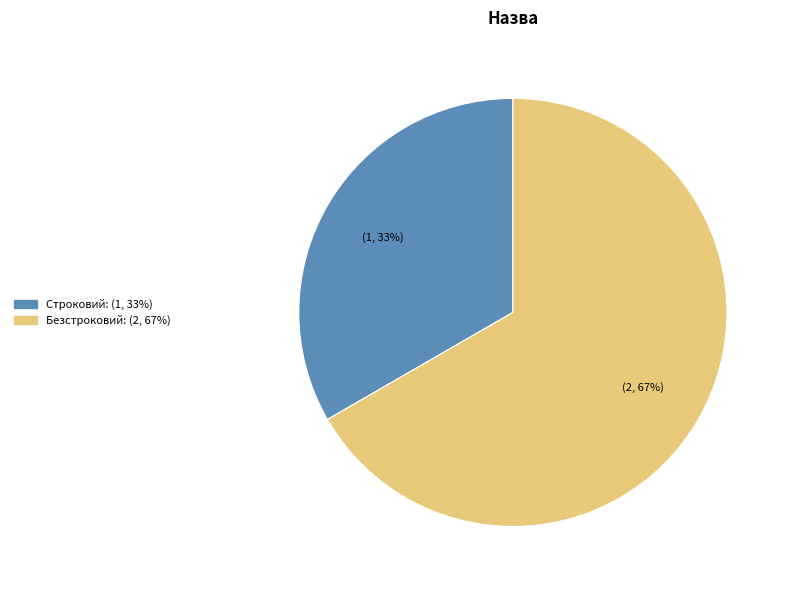

What is the ratio of the value at Безстроковий to the value at Строковий?

2.0